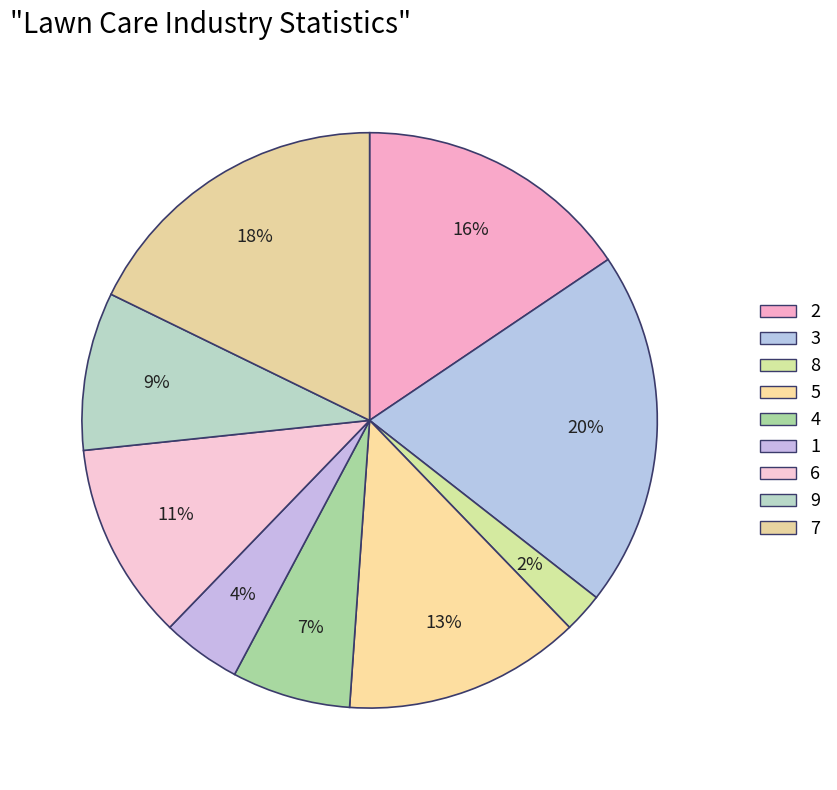

Is there any slice that represents more than half of the pie?

No